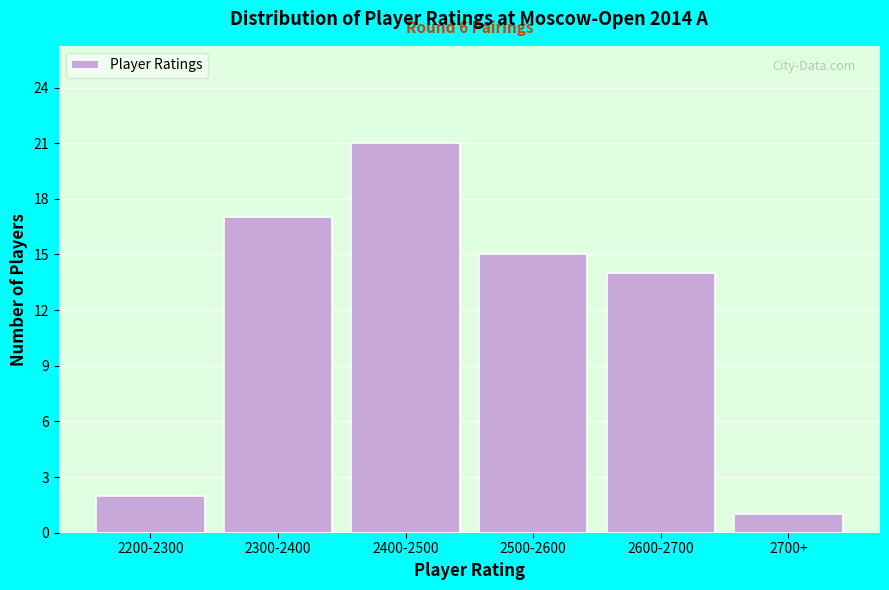

Reading right to left, extract all data points from this chart.

2700+=1	2600-2700=14	2500-2600=15	2400-2500=21	2300-2400=17	2200-2300=2